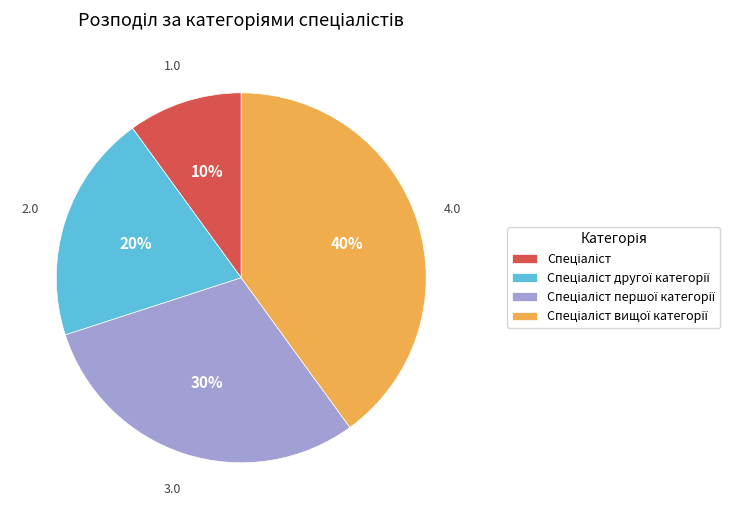

To the nearest percent, what is the difference between the largest and smallest slice percentages?

30%